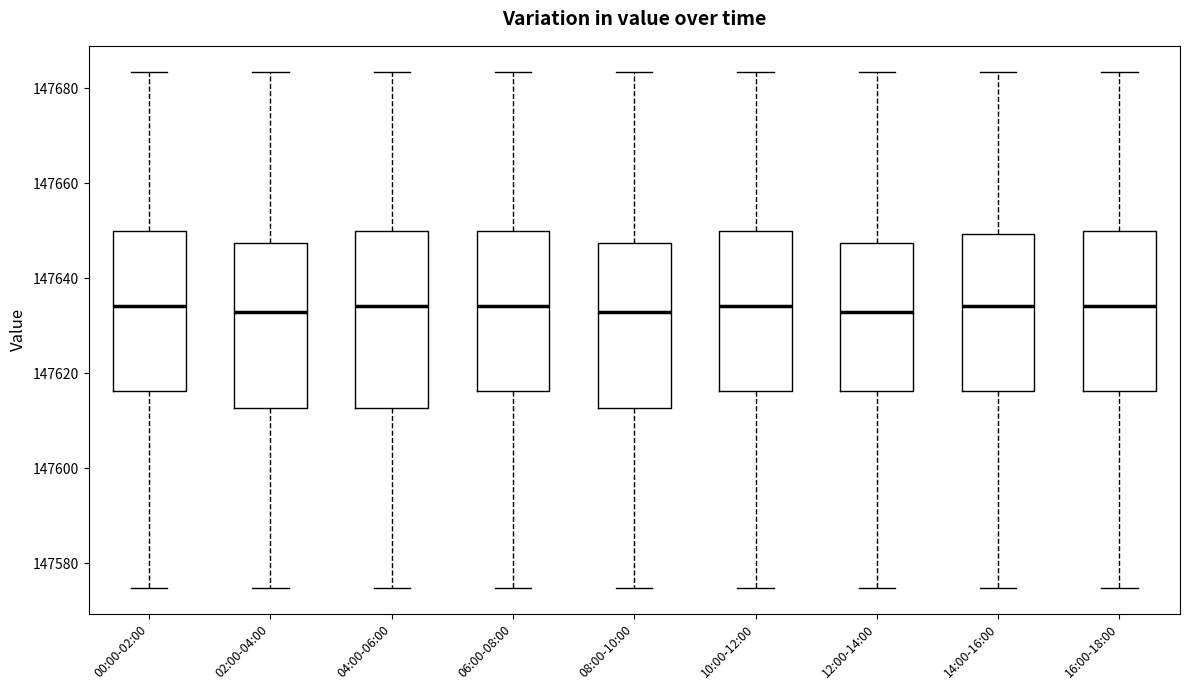

Reading left to right, read every box against the y-axis: the position of its median line, the range the box covers, and the ends of its whiskers. The values are not printed on the chart, so give them approximately, as read against the axis.

00:00-02:00: median 147634, box 147616 to 147650, whiskers 147574 to 147684
02:00-04:00: median 147632, box 147612 to 147648, whiskers 147574 to 147684
04:00-06:00: median 147634, box 147612 to 147650, whiskers 147574 to 147684
06:00-08:00: median 147634, box 147616 to 147650, whiskers 147574 to 147684
08:00-10:00: median 147632, box 147612 to 147648, whiskers 147574 to 147684
10:00-12:00: median 147634, box 147616 to 147650, whiskers 147574 to 147684
12:00-14:00: median 147632, box 147616 to 147648, whiskers 147574 to 147684
14:00-16:00: median 147634, box 147616 to 147650, whiskers 147574 to 147684
16:00-18:00: median 147634, box 147616 to 147650, whiskers 147574 to 147684